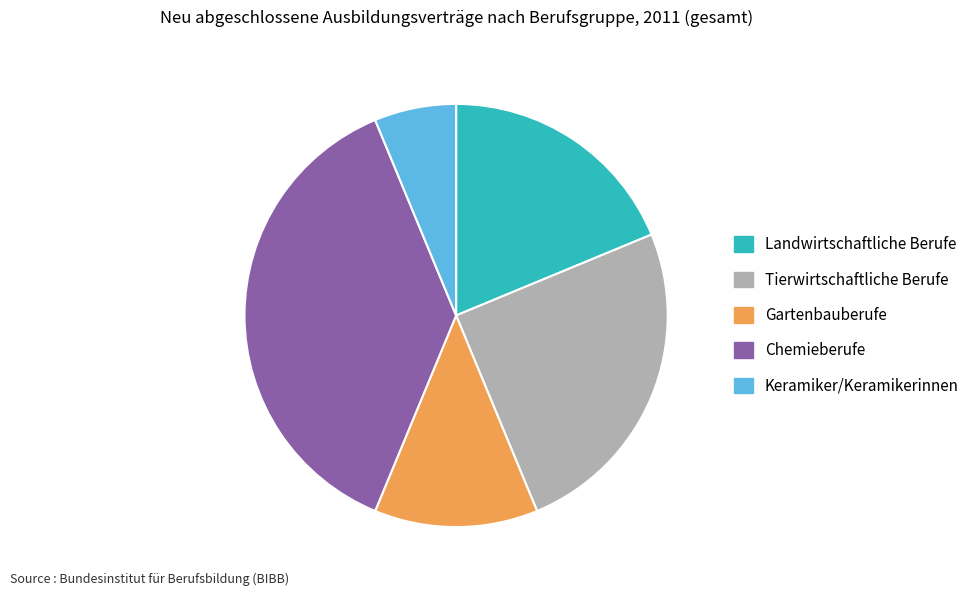

Count the number of slices in the pie.

5